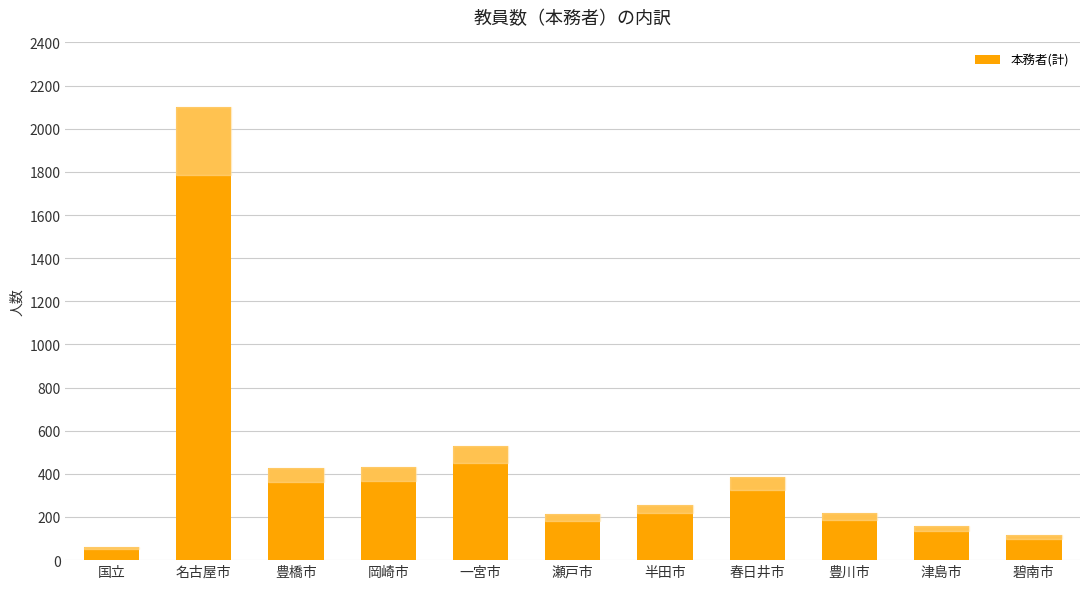

What is the ratio of the value at 津島市 to the value at 瀬戸市?

0.7